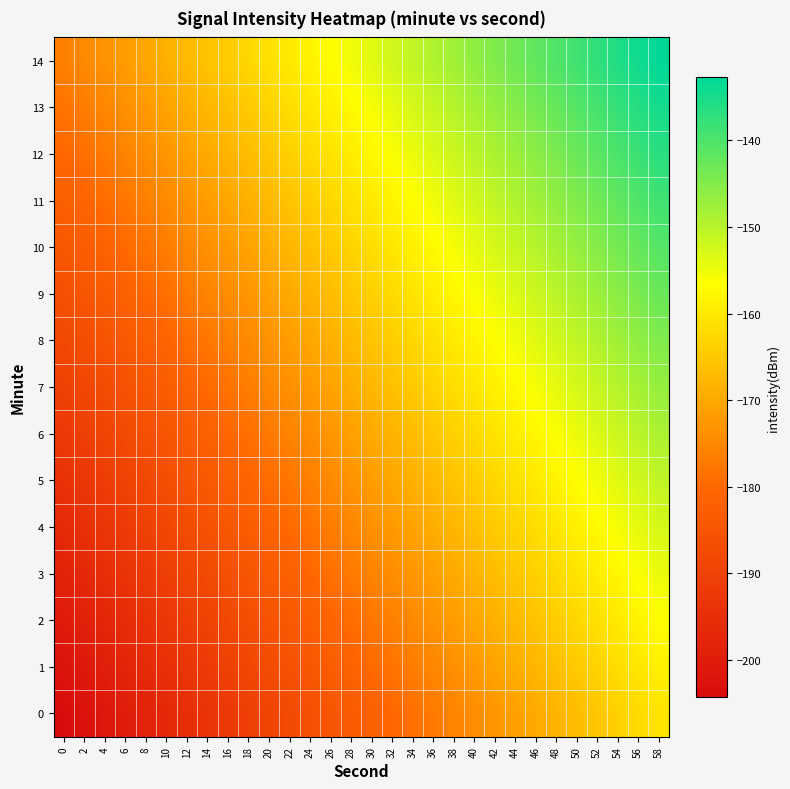

What is the total value across all series at 52?

-2268.5